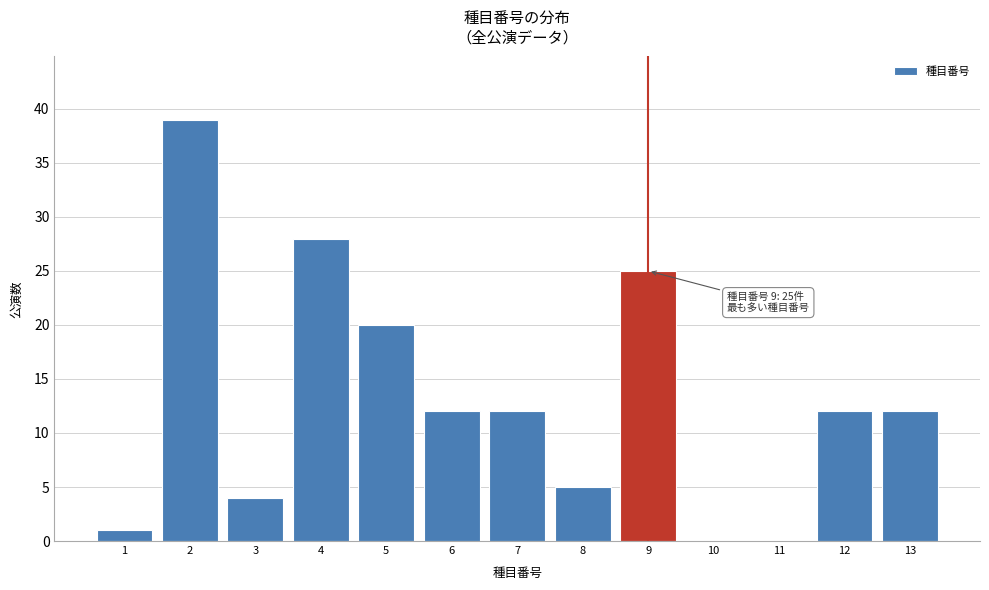

Reading right to left, transcribe all the data shown in this chart.

13=12	12=12	11=0	10=0	9=25	8=5	7=12	6=12	5=20	4=28	3=4	2=39	1=1